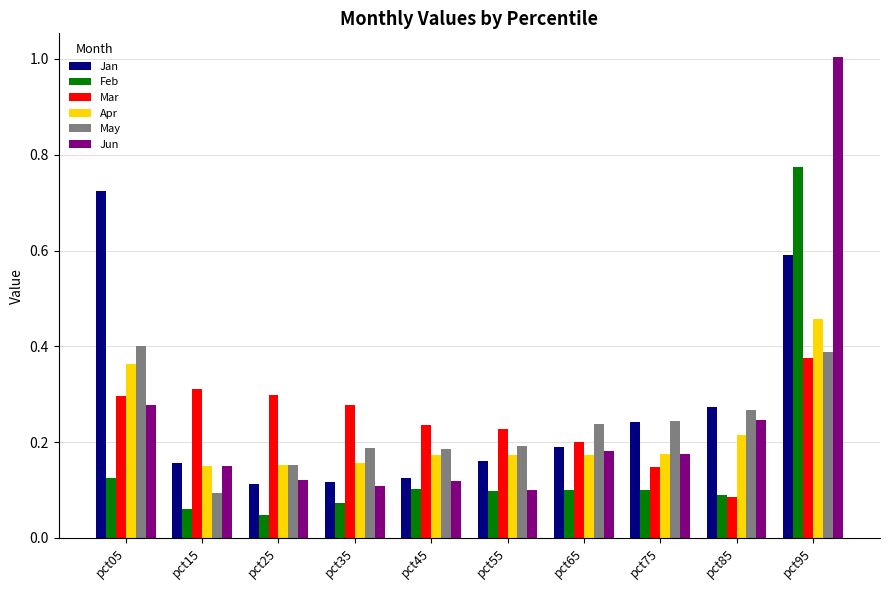

At how many categories does at least one series exceed 0?

10